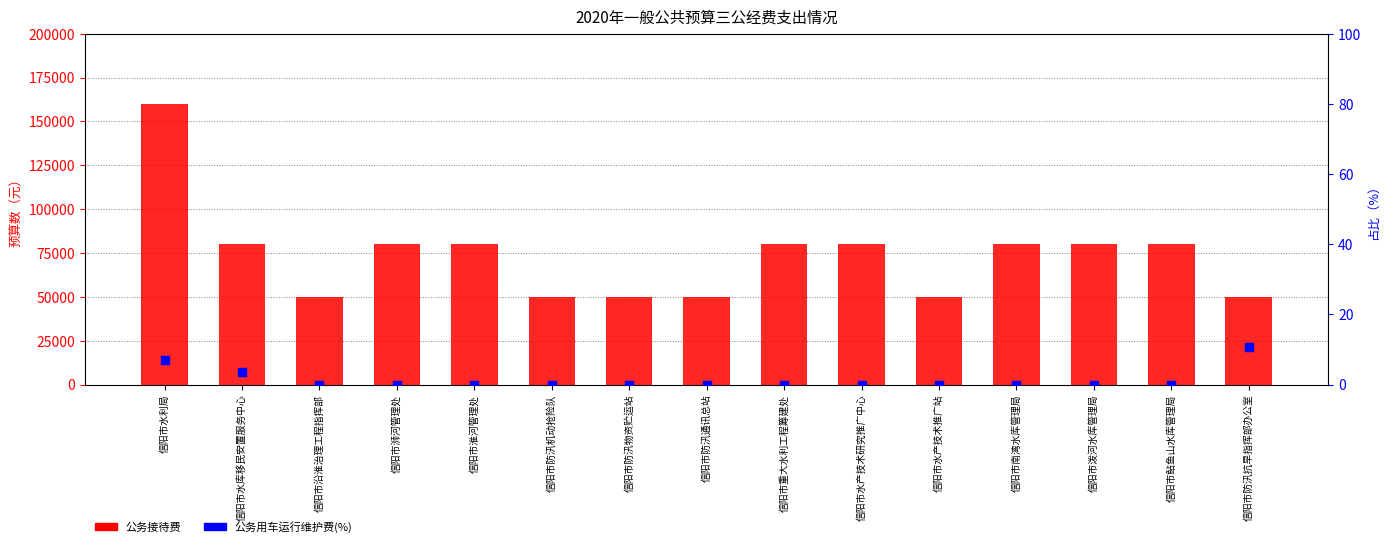

Is the value of 公务接待费 at 信阳市鲇鱼山水库管理局 greater than the value of 公务用车运行维护费(%) at 信阳市南湾水库管理局?

Yes